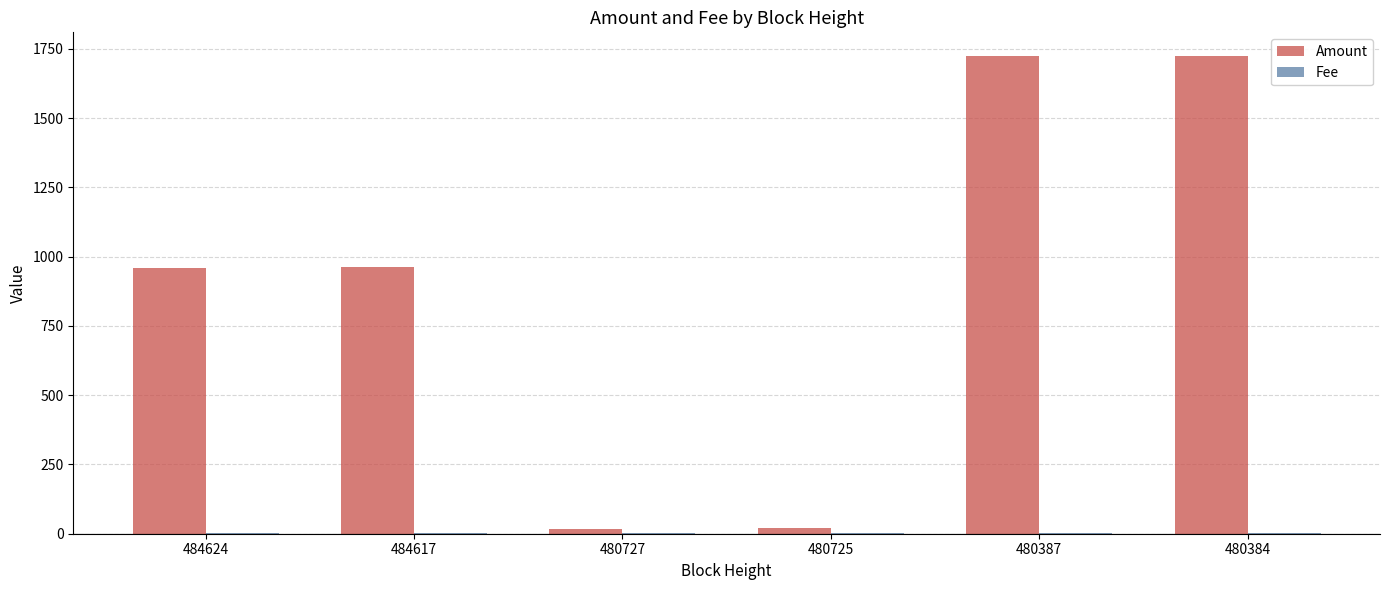

What is the highest value of the Amount series?

1723.0